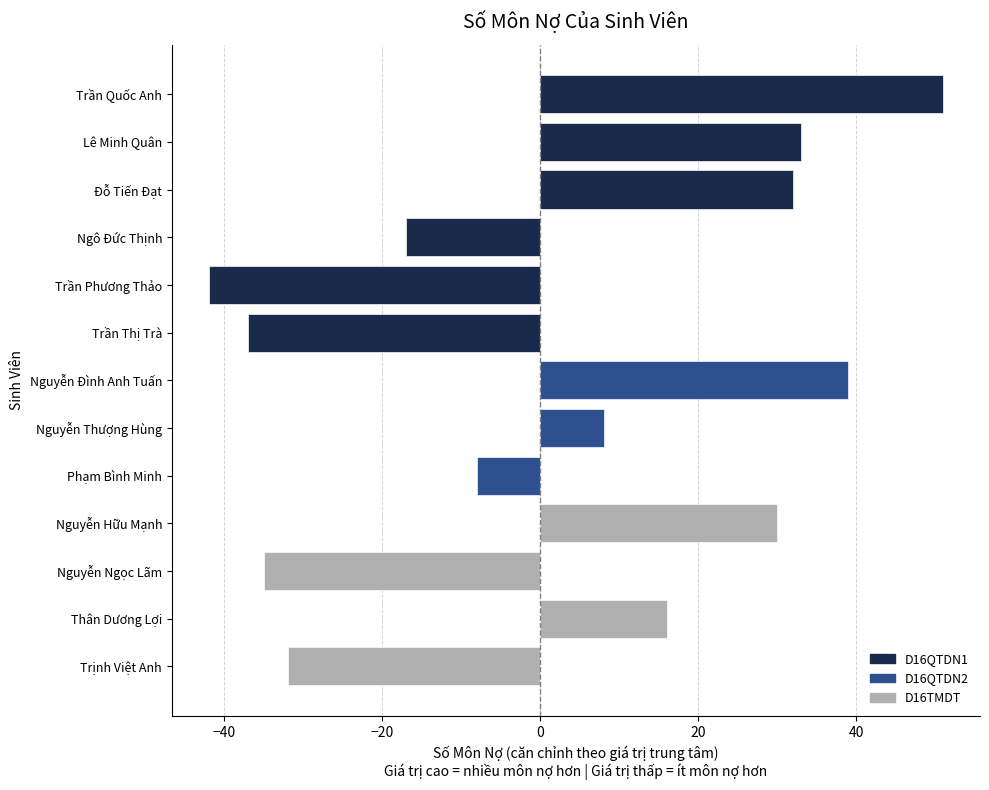

What is the change in value from Nguyễn Thượng Hùng to Nguyễn Hữu Mạnh?

+22